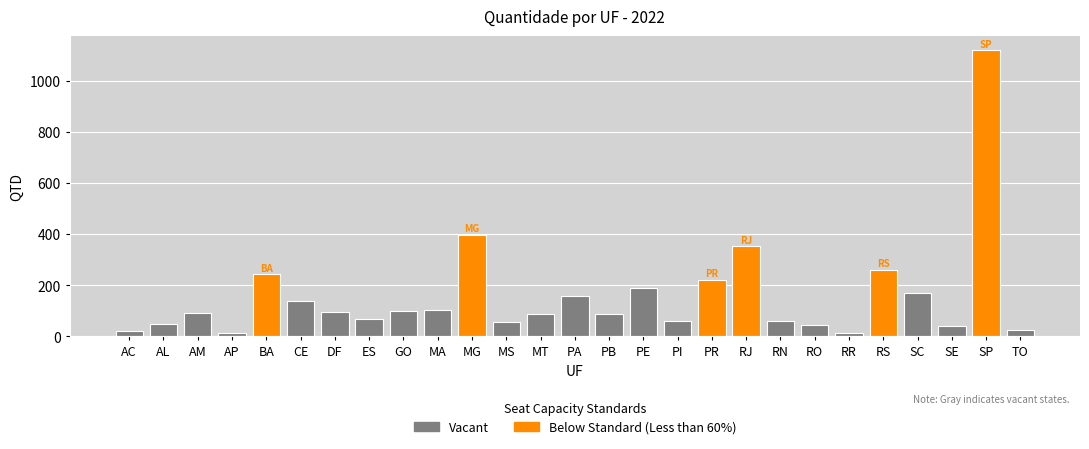

Reading left to right, list all the values displayed in this chart.

AC=23	AL=48	AM=91	AP=13	BA=244	CE=138	DF=95	ES=68	GO=101	MA=102	MG=398	MS=57	MT=89	PA=160	PB=89	PE=188	PI=59	PR=222	RJ=353	RN=59	RO=43	RR=14	RS=260	SC=170	SE=39	SP=1119	TO=24